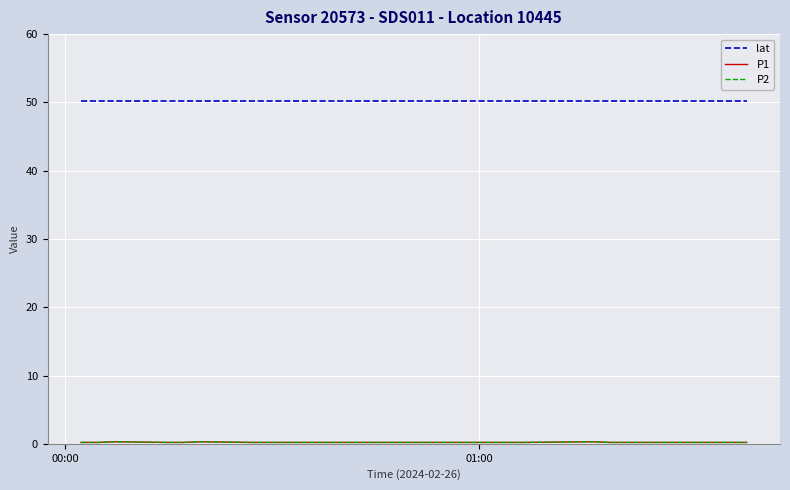

What is the difference between the maximum and minimum values in the P2 series?

0.1